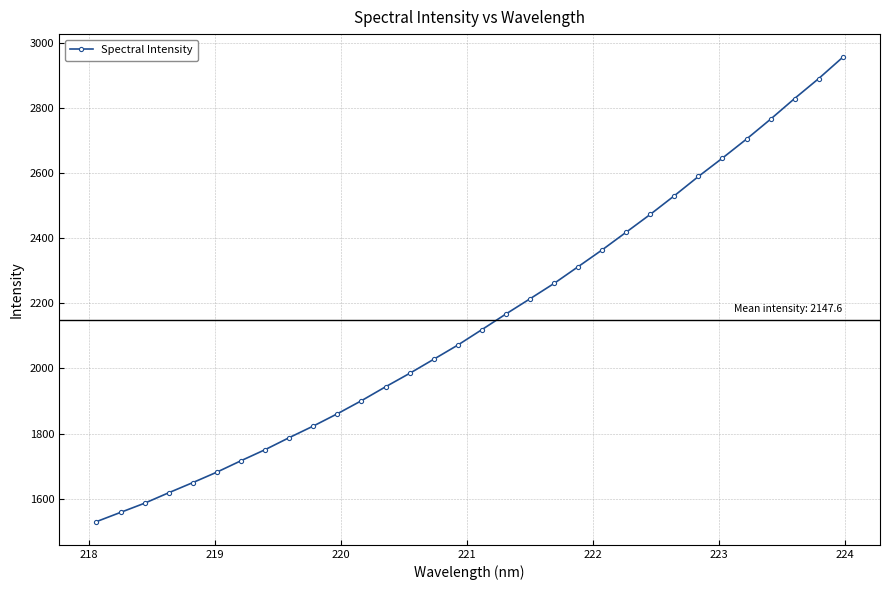

What is the difference between the maximum and minimum values?

1425.2